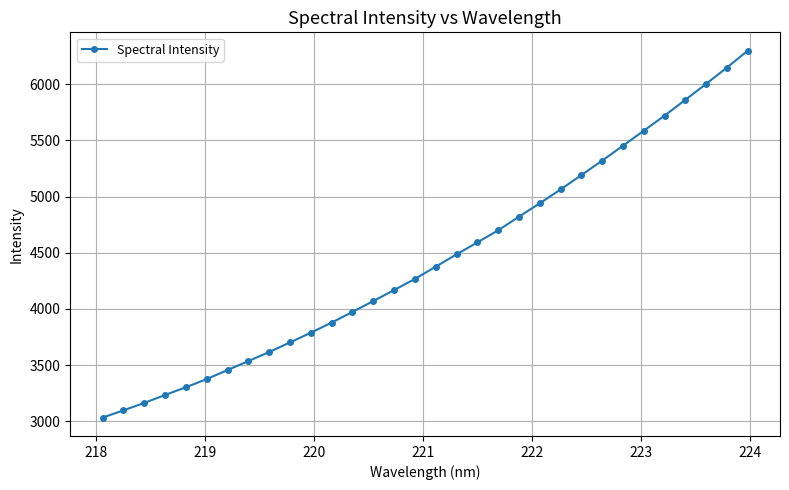

What is the difference between the maximum and minimum values?

3266.3